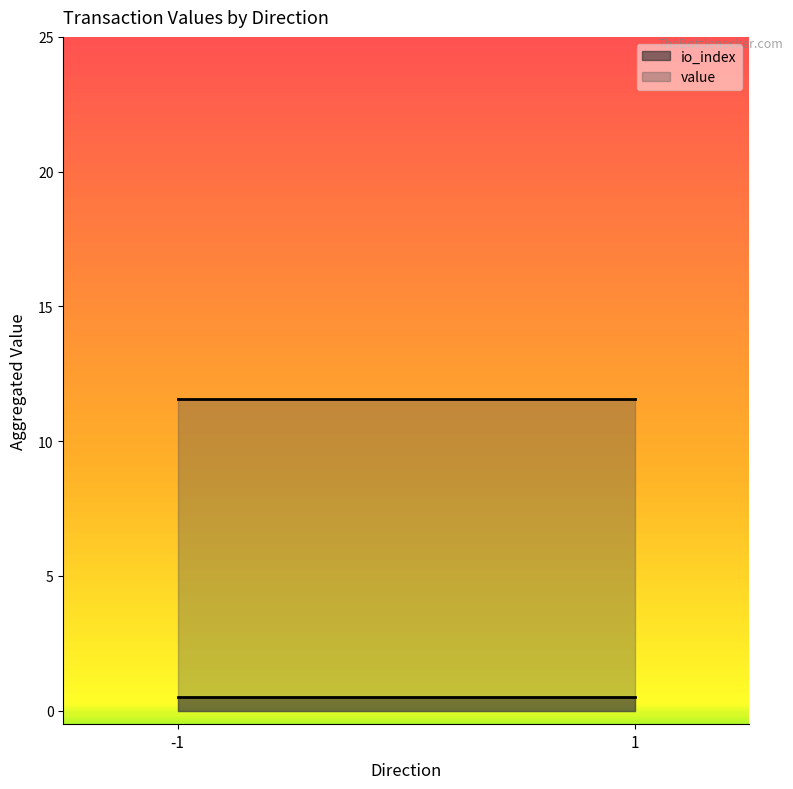

How many lines are shown in the chart?

2